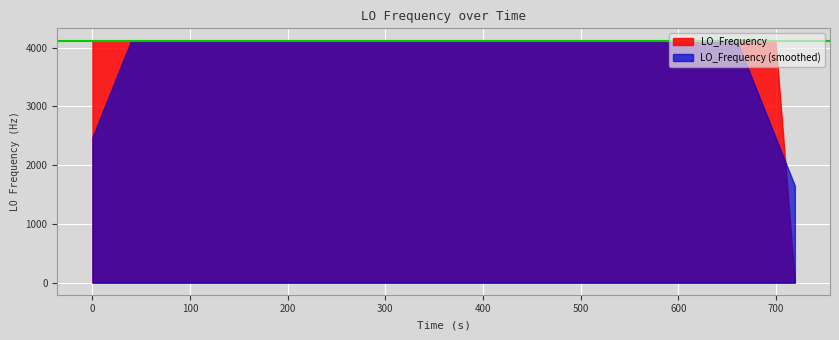

Does the chart display data point markers on the line(s)?

No